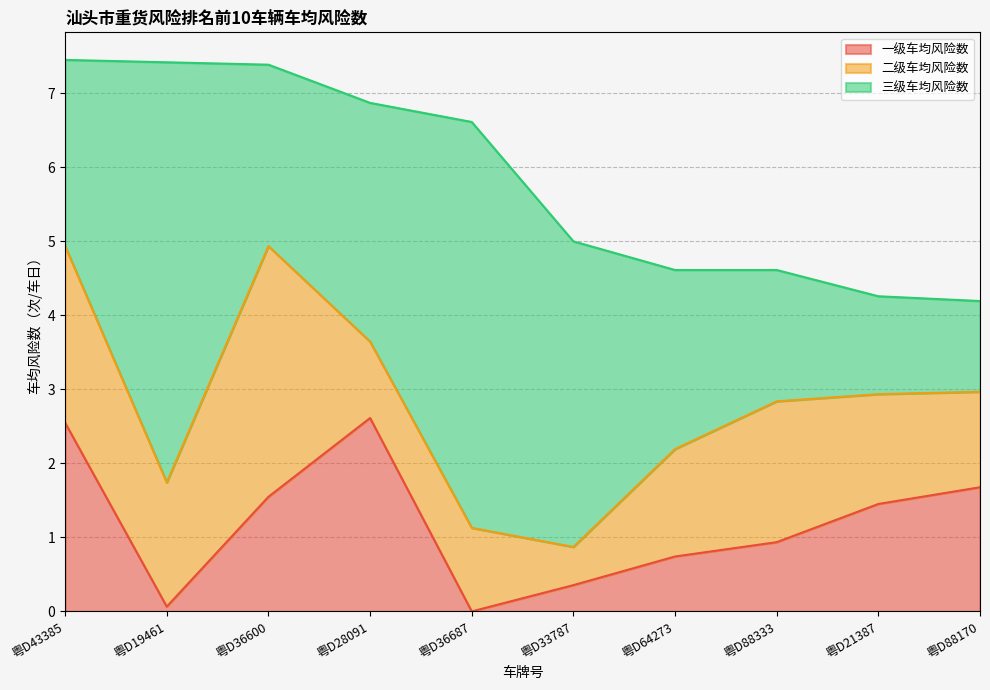

How many values in the 一级车均风险数 series are below 1?

5